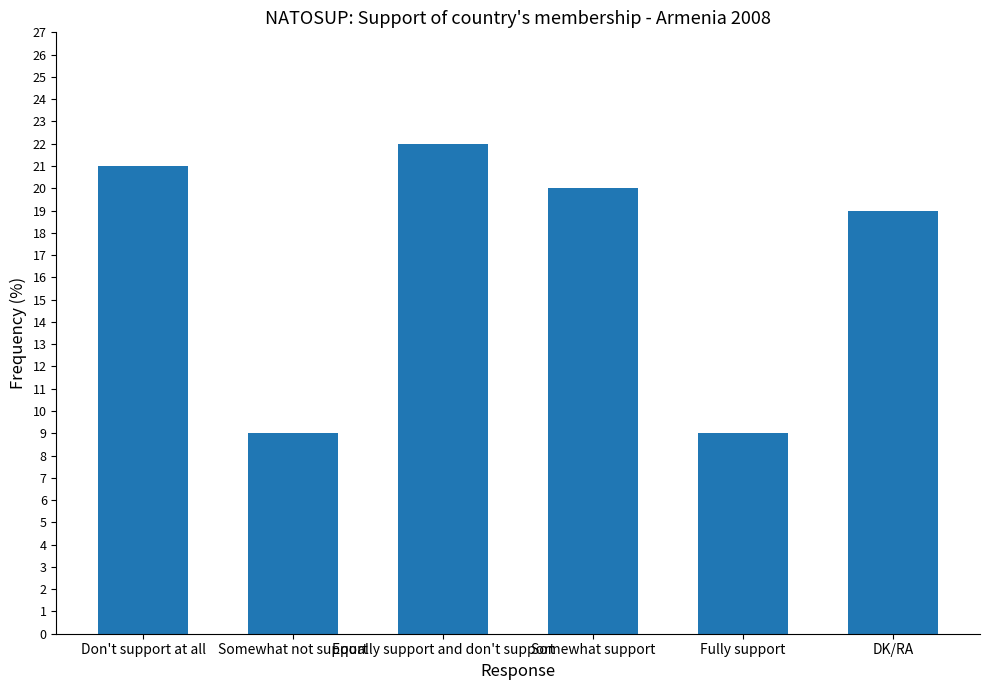

Reading left to right, list all the values displayed in this chart.

21	9	22	20	9	19